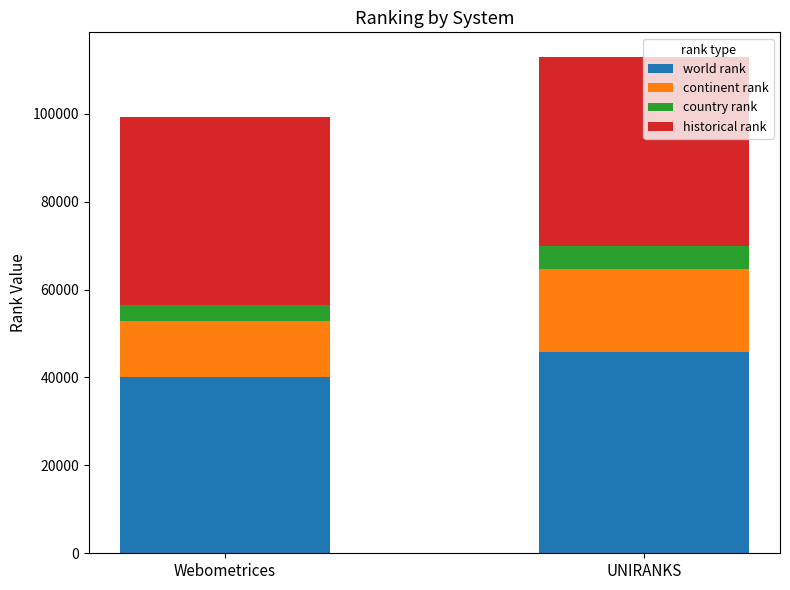

What is the difference between the maximum and minimum values in the world rank series?

5659